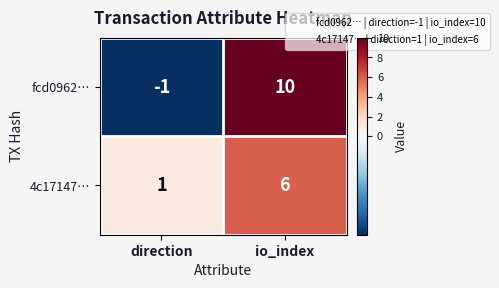

What is the difference between the 4c17147… values at io_index and direction?

5